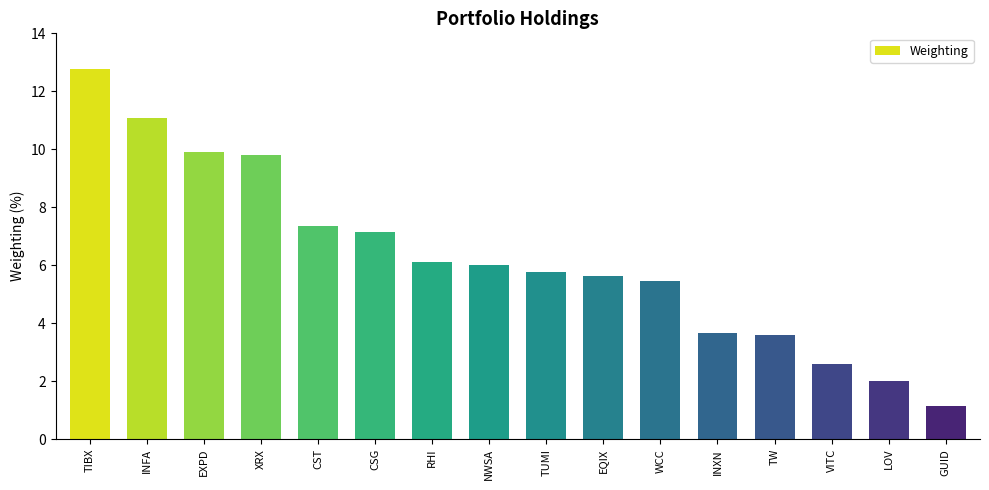

Reading left to right, what are all the values shown in this chart?

12.8	11.1	9.9	9.8	7.3	7.1	6.1	6.0	5.8	5.6	5.5	3.7	3.6	2.6	2.0	1.1